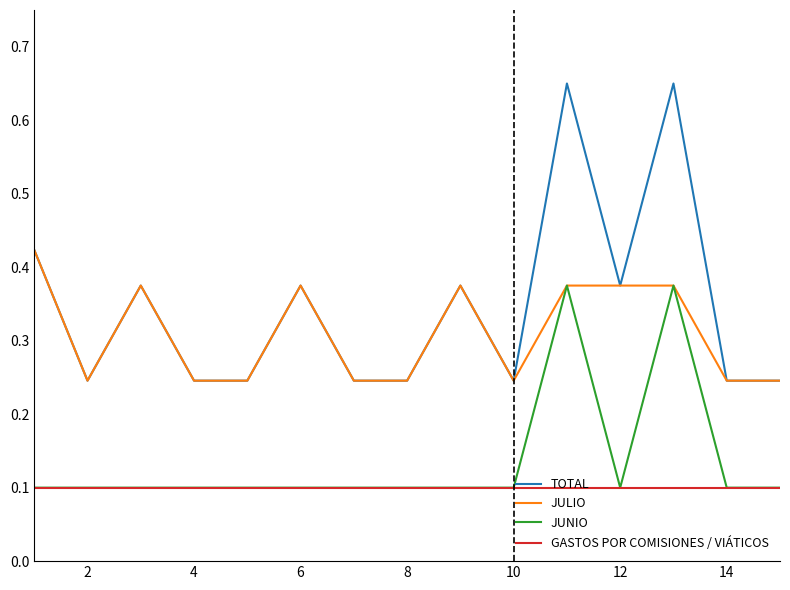

Which series has the largest total across all categories?

TOTAL